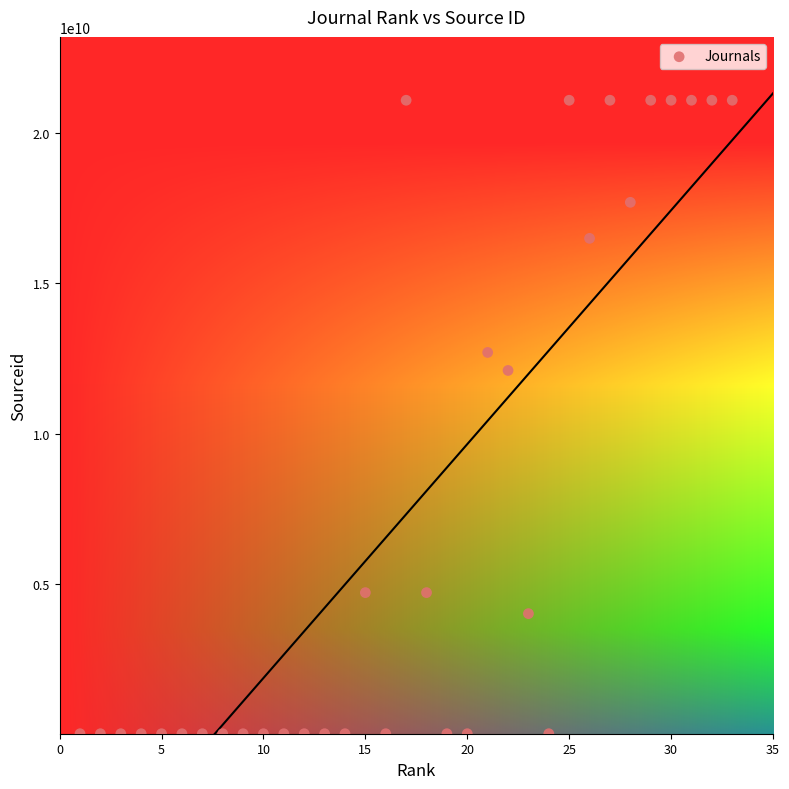

What Y value in the scatter plot is closest to 10550445942?

12100157221